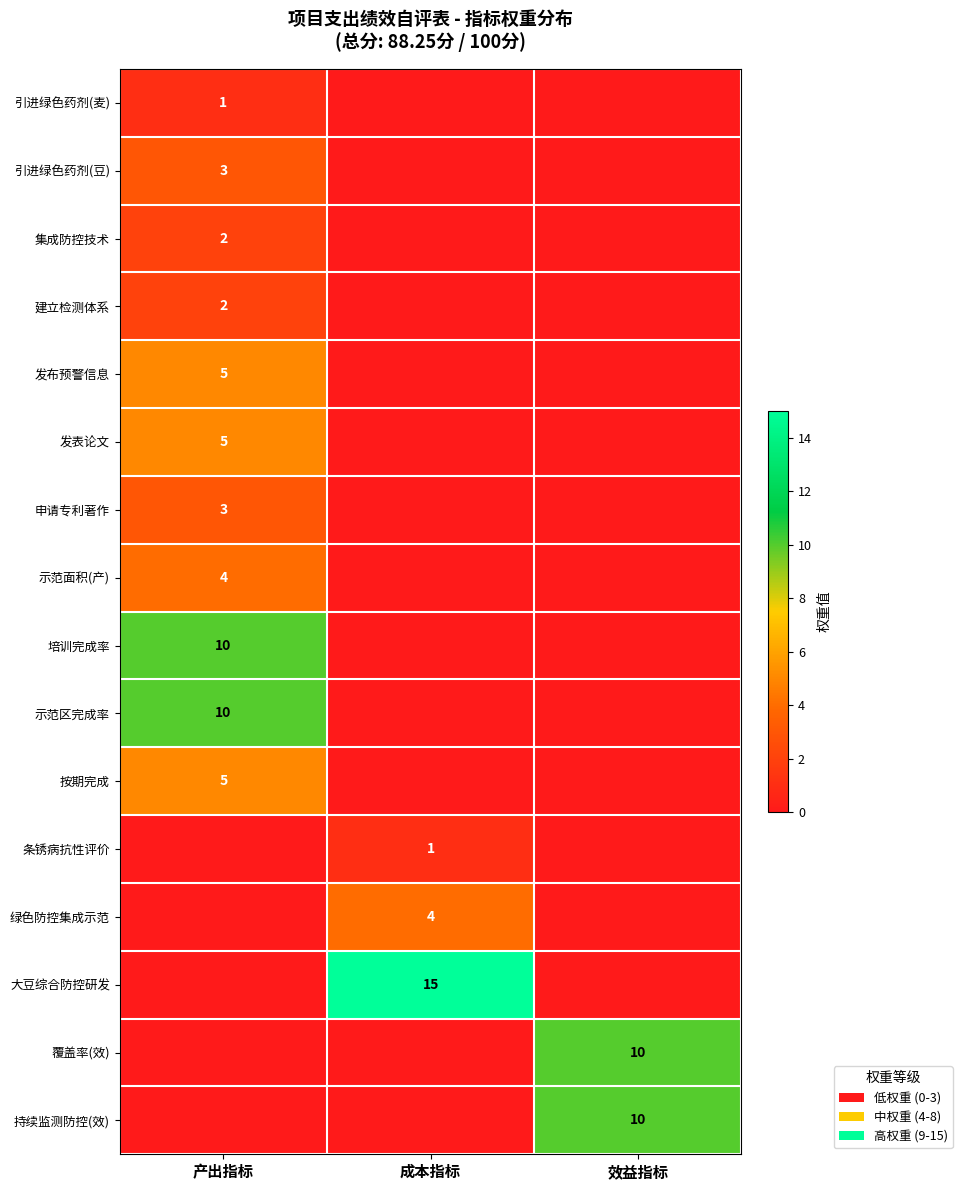

Is the value of 申请专利著作 at 产出指标 greater than the value of 发布预警信息 at 产出指标?

No